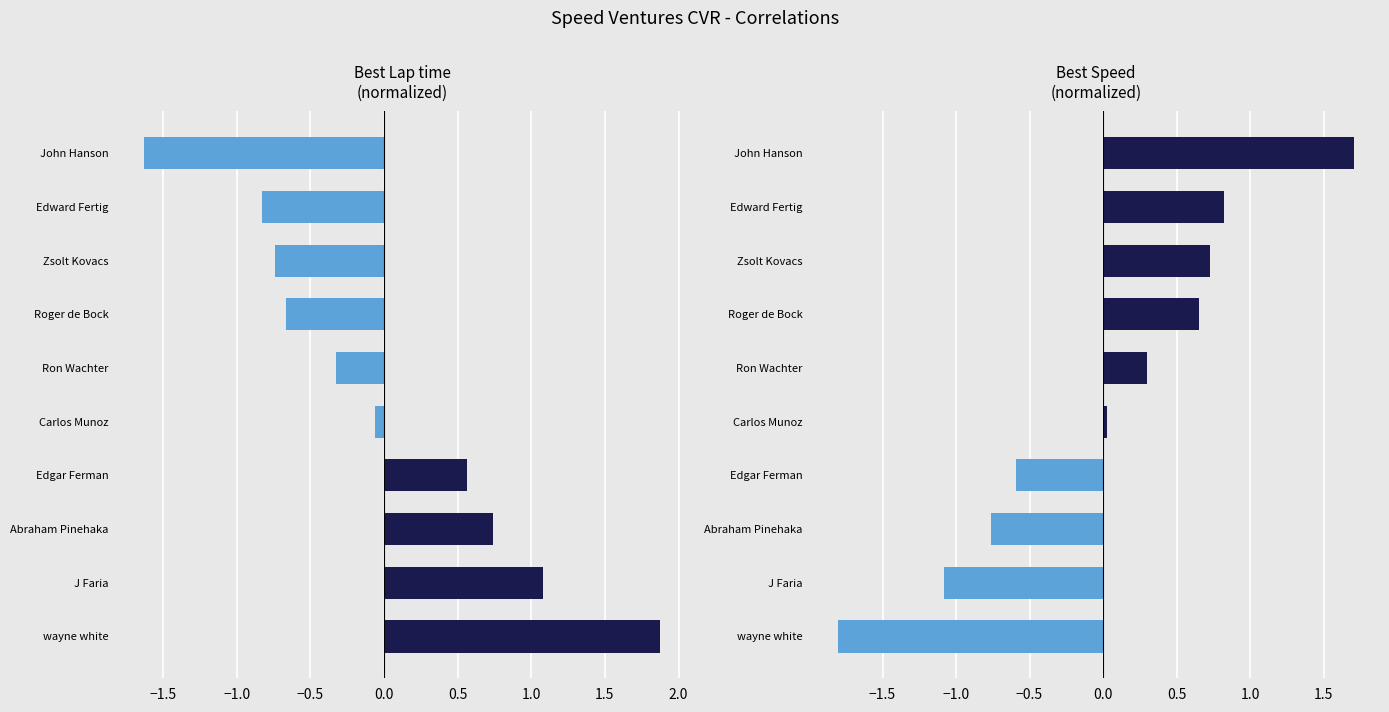

List the series in order of their overall mean, highest first.

Best Speed, Best Lap time